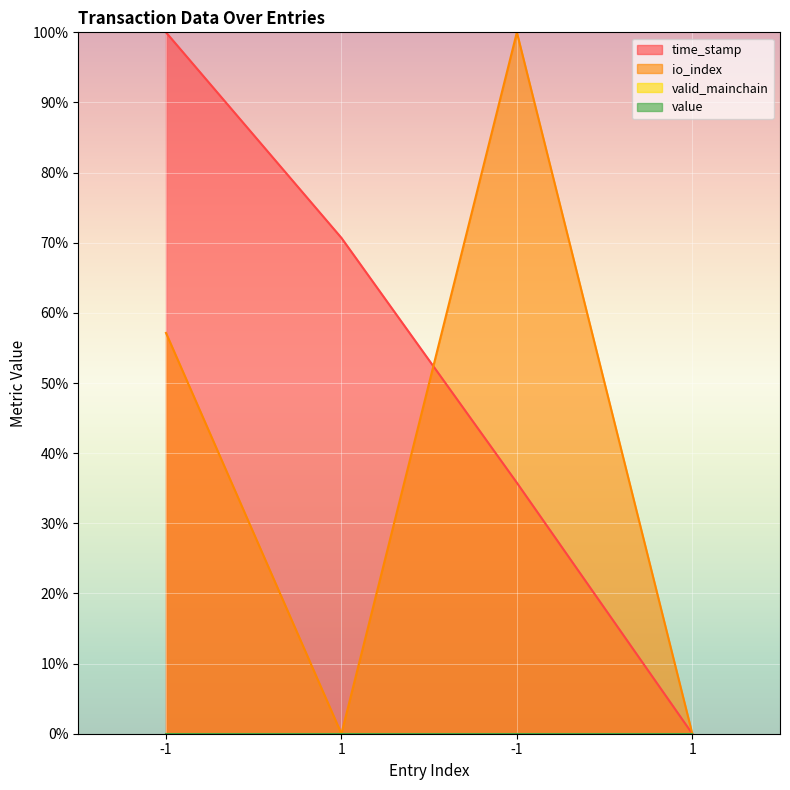

What is the greatest value displayed?

100.0